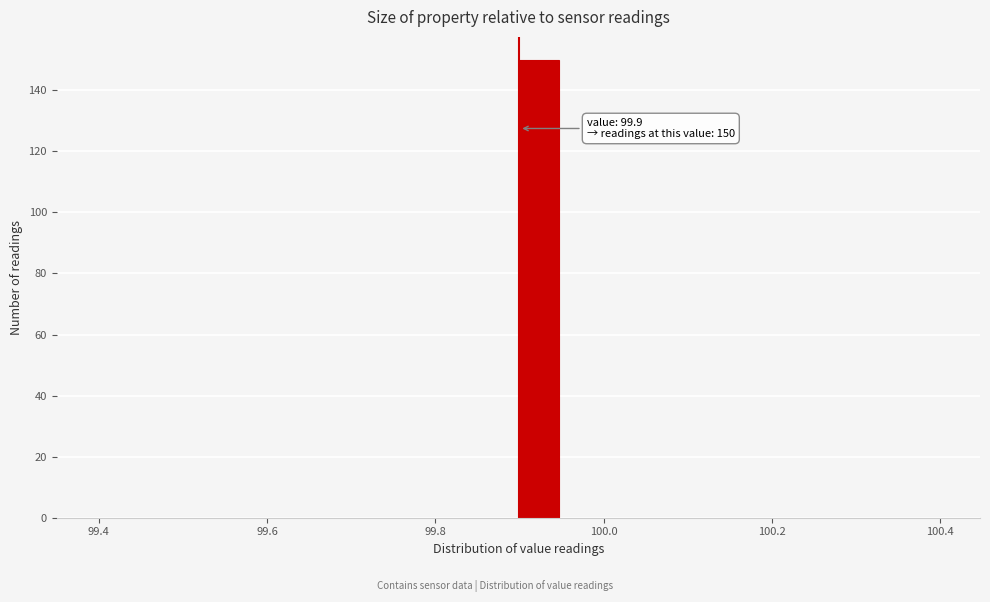

Around what value on the x-axis is the tallest bar? Give the approximate position of its centre, as read against the axis.

99.92